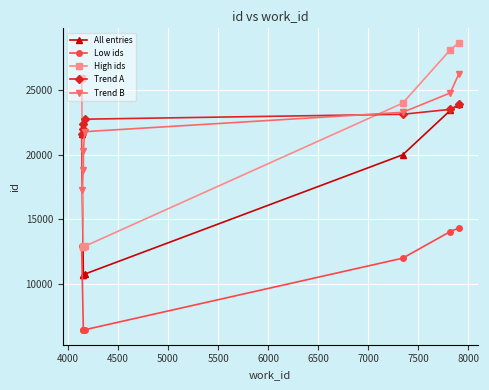

True or false: High ids has more than 1 points higher than both neighbors.

False